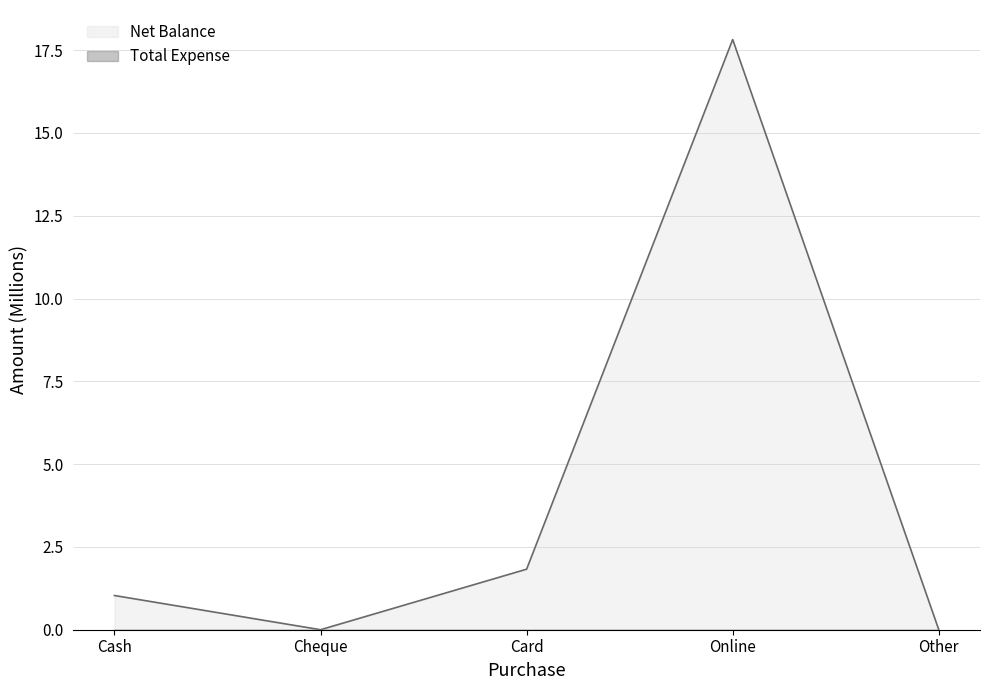

Count the number of data series in this chart.

2